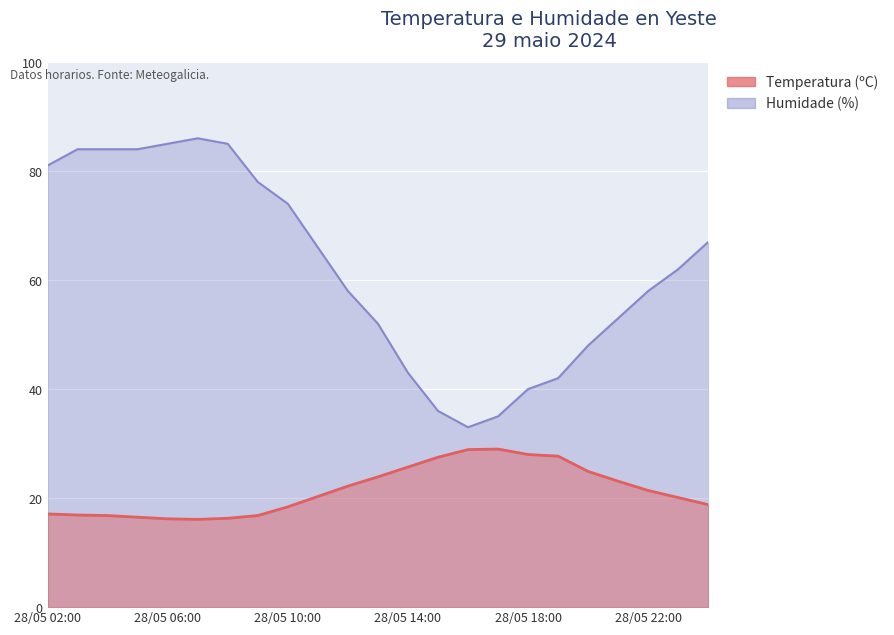

What is the minimum value for Temperatura (ºC)?

16.1